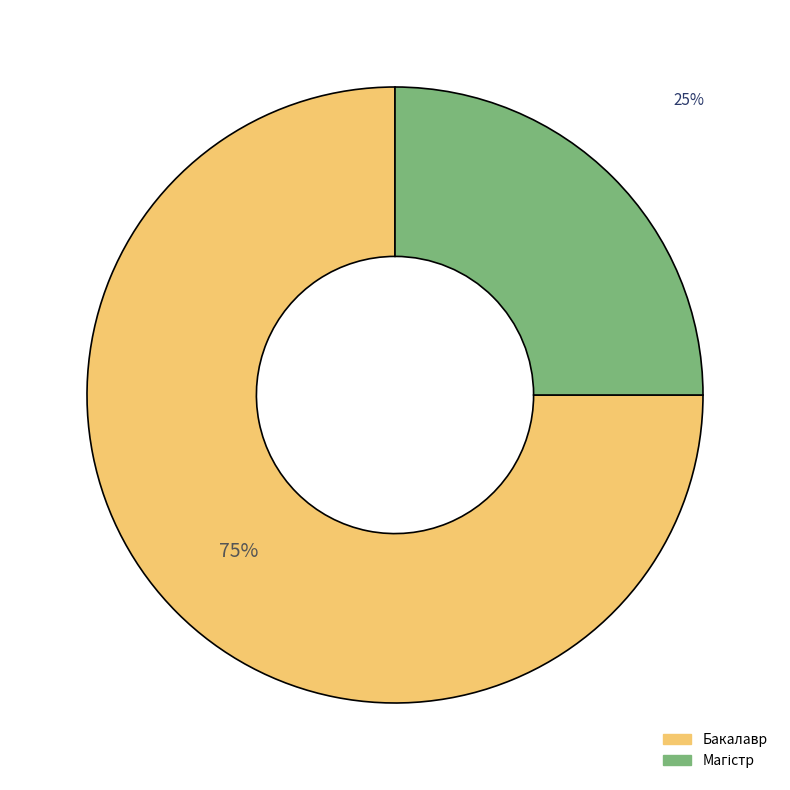

How many slices are in this pie chart?

2